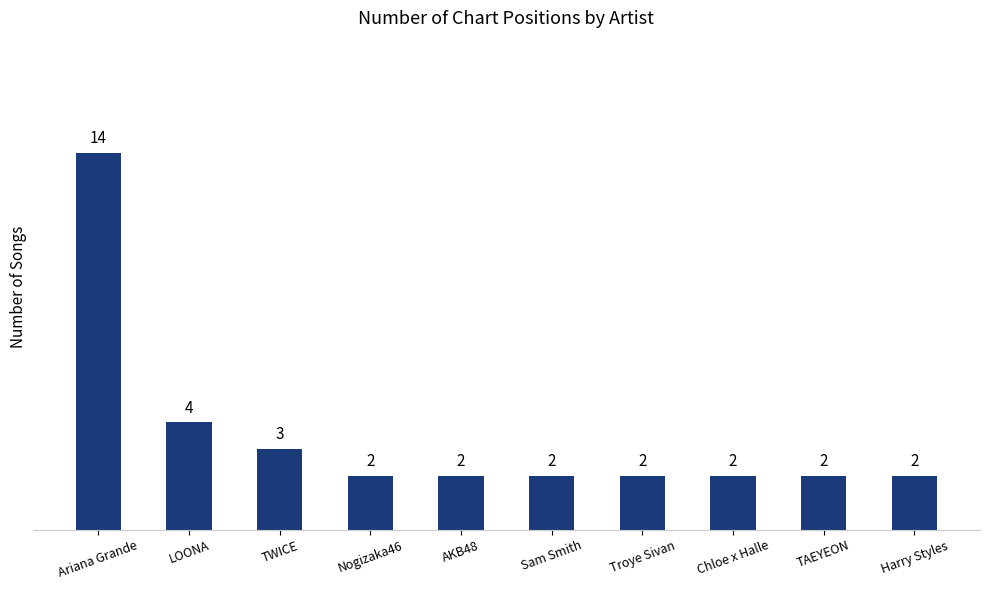

Reading left to right, what are all the values shown in this chart?

Ariana Grande=14	LOONA=4	TWICE=3	Nogizaka46=2	AKB48=2	Sam Smith=2	Troye Sivan=2	Chloe x Halle=2	TAEYEON=2	Harry Styles=2